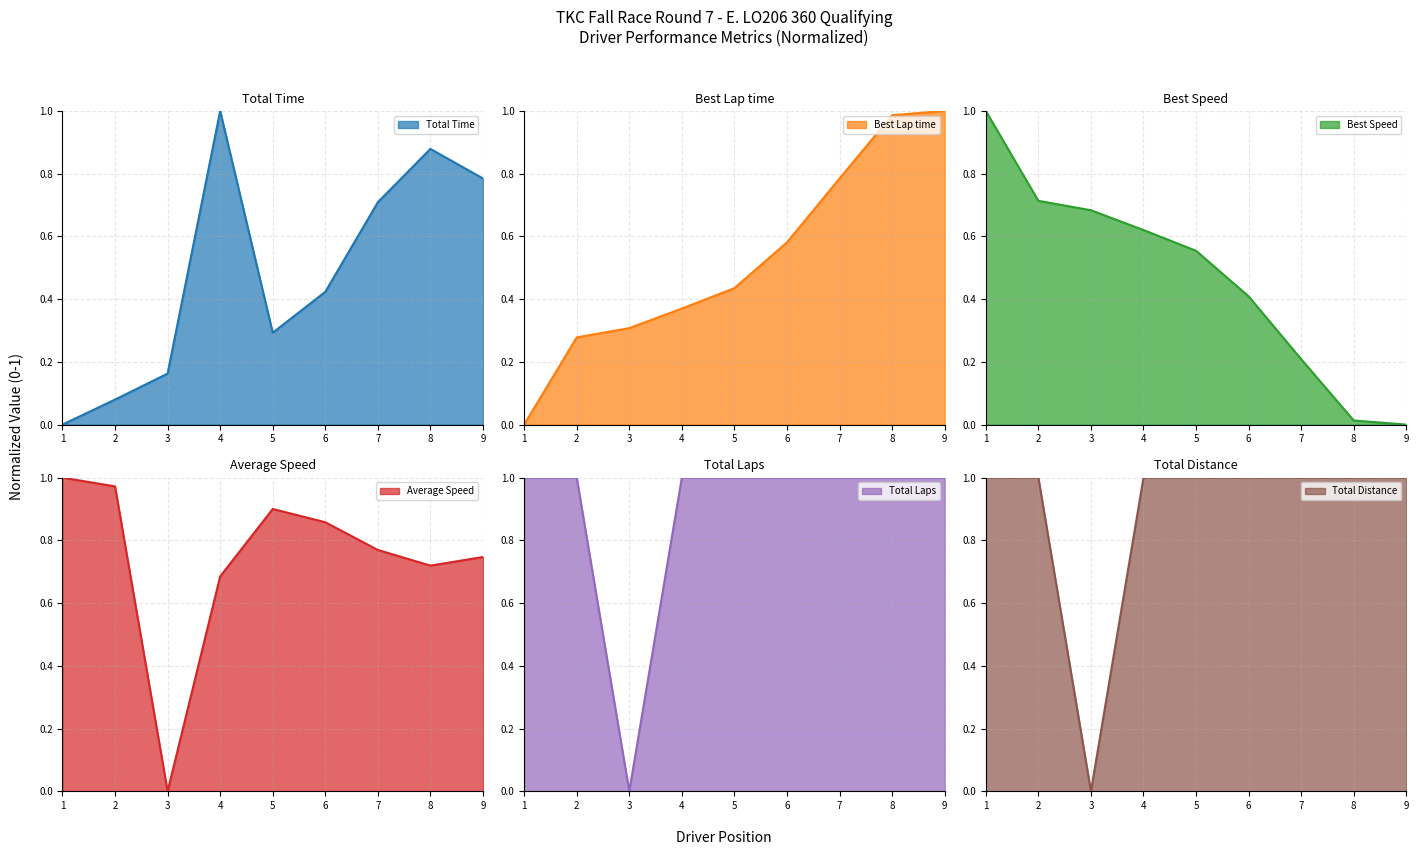

At how many categories does at least one series exceed 0?

9